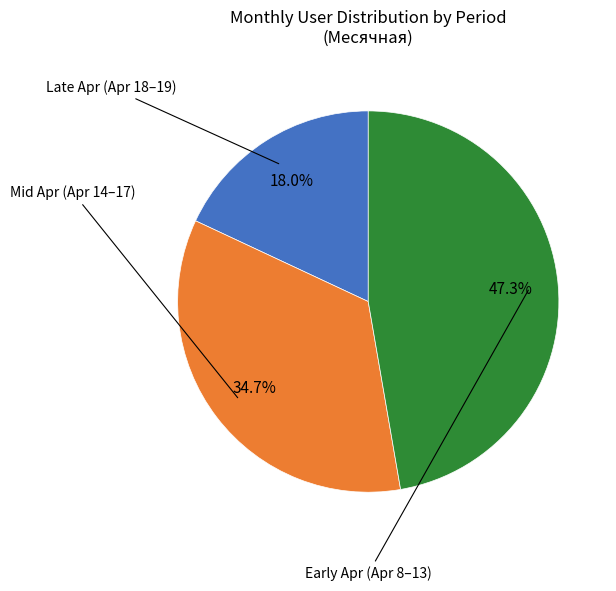

Is there any slice that represents more than half of the pie?

No